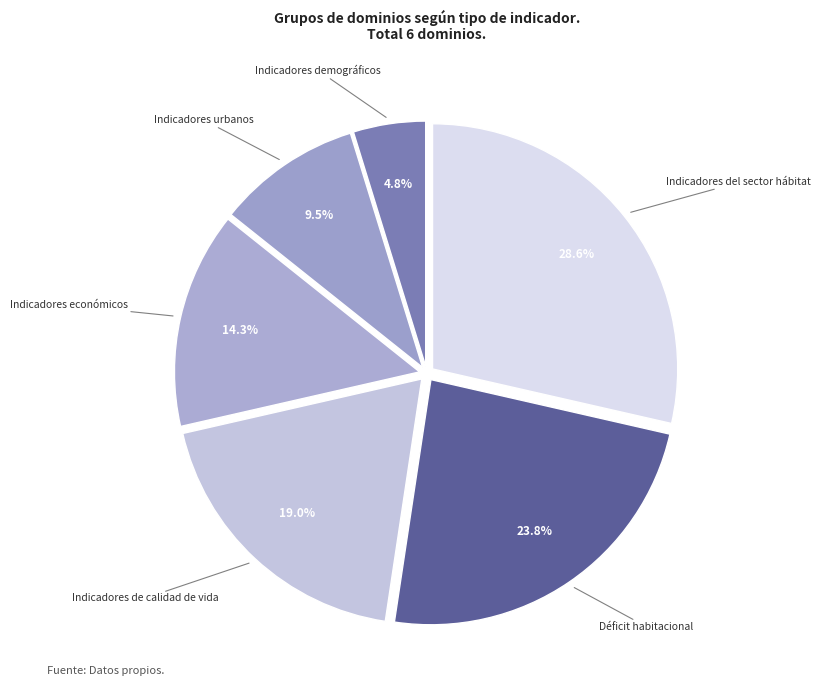

To the nearest percent, what is the average slice percentage?

17%